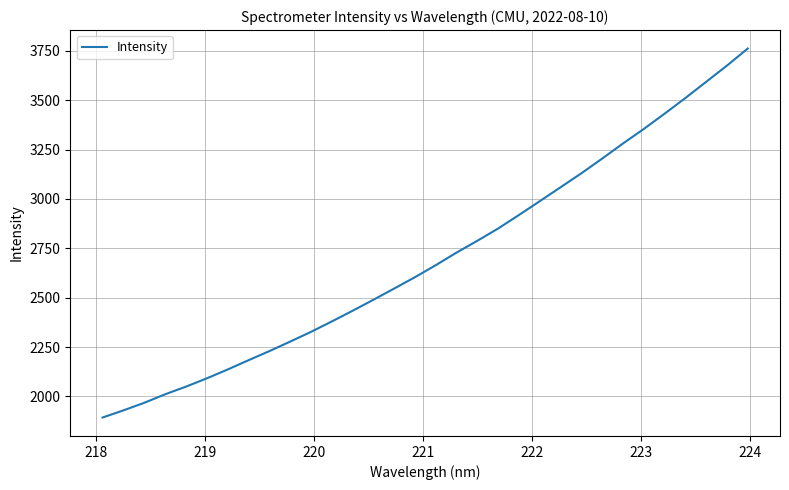

What is the maximum value shown in the chart?

3761.1